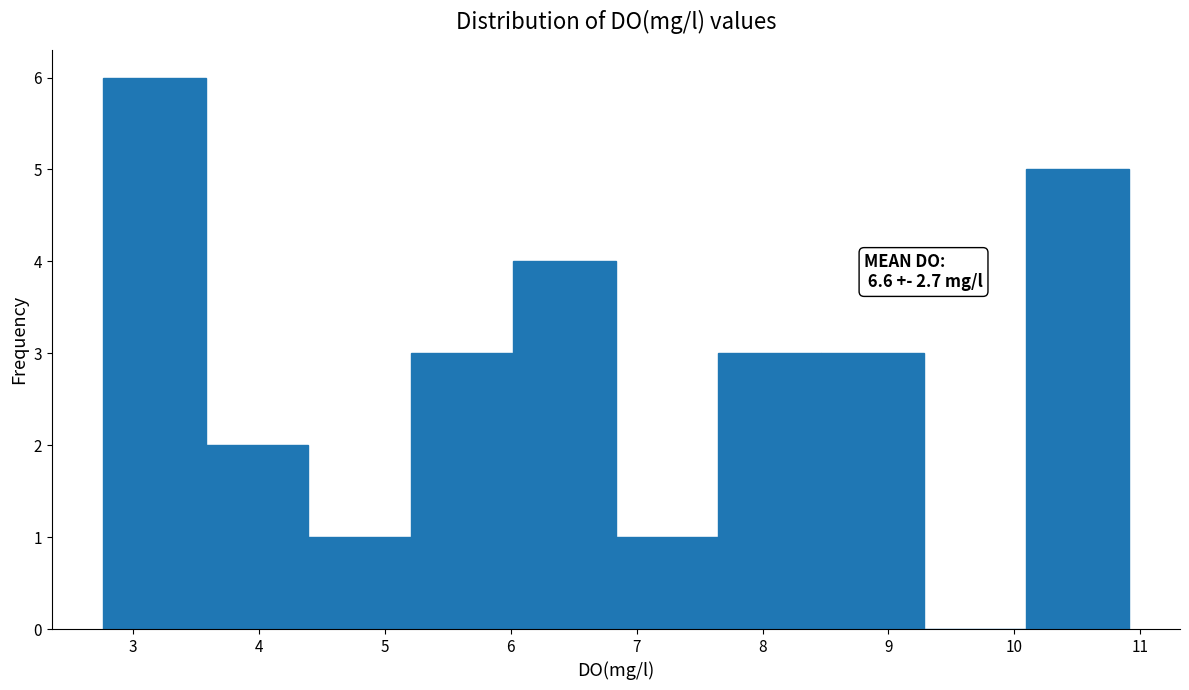

Which range on the x-axis has the tallest bar?

2.8 to 3.6